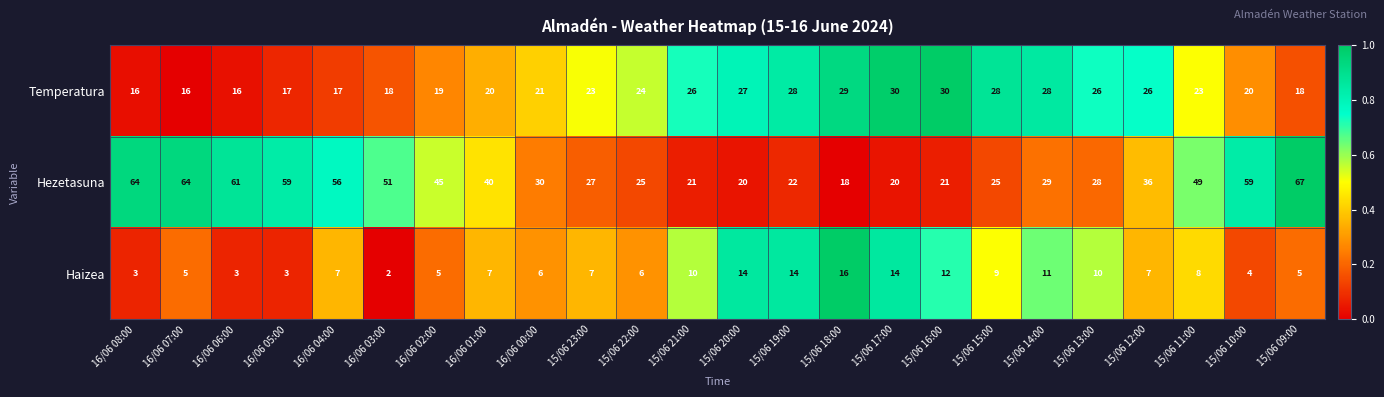

At 15/06 22:00, list the series in order from smallest to largest.

Haizea, Temperatura, Hezetasuna